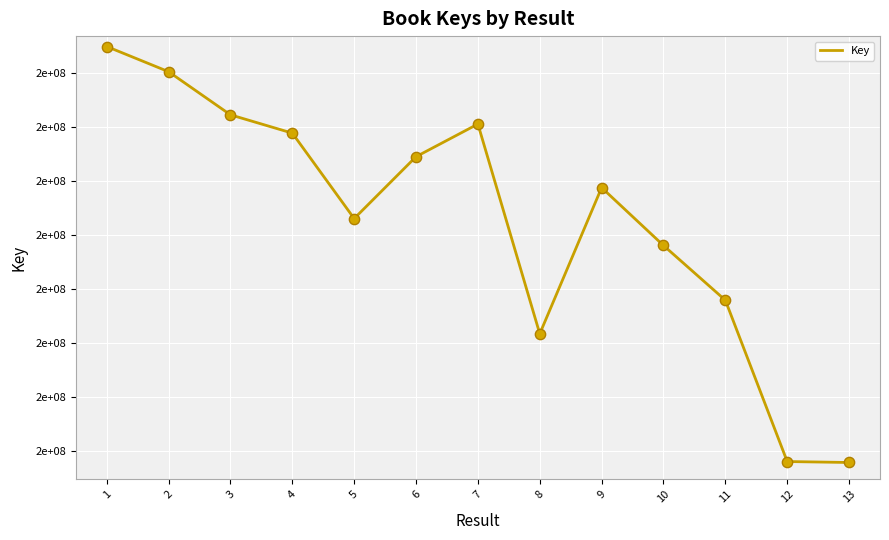

What is the ratio of the value at 9 to the value at 11?

1.1